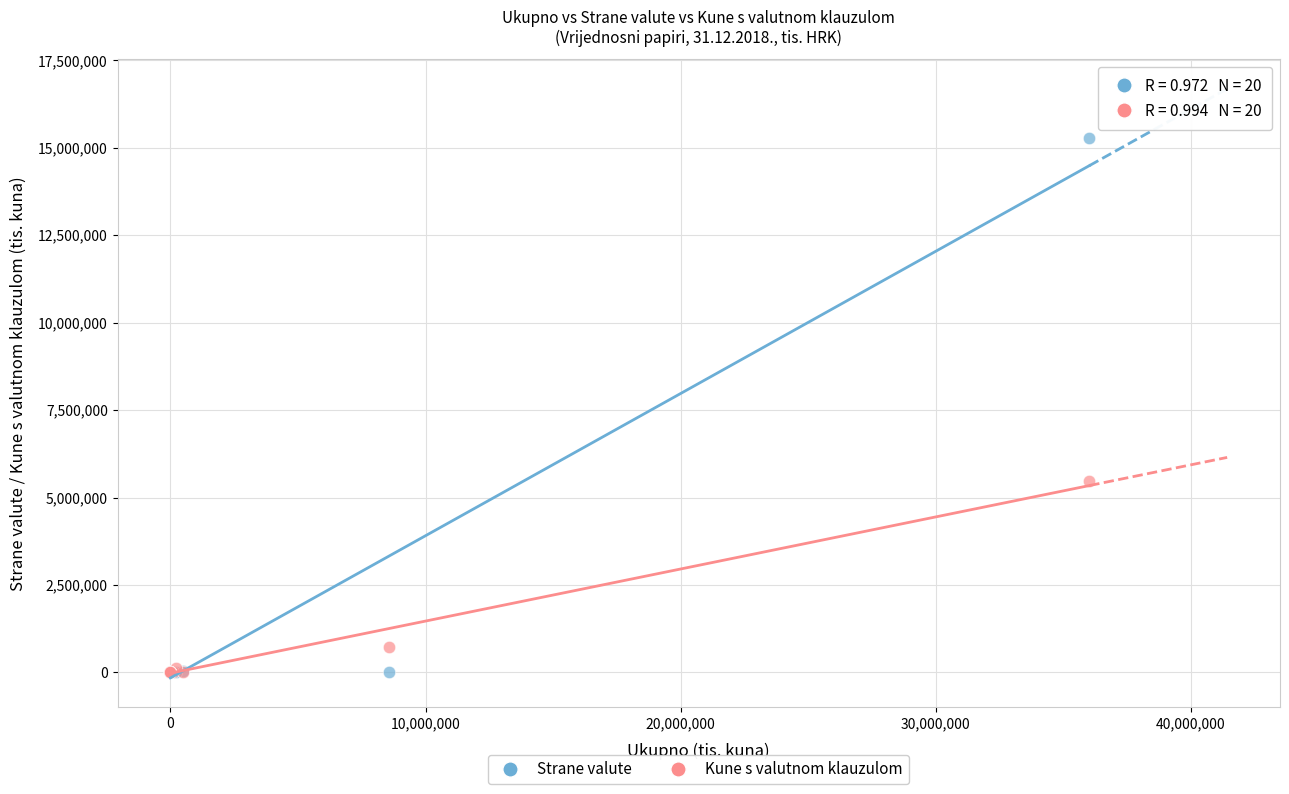

Which series contains the highest Y value?

Strane valute